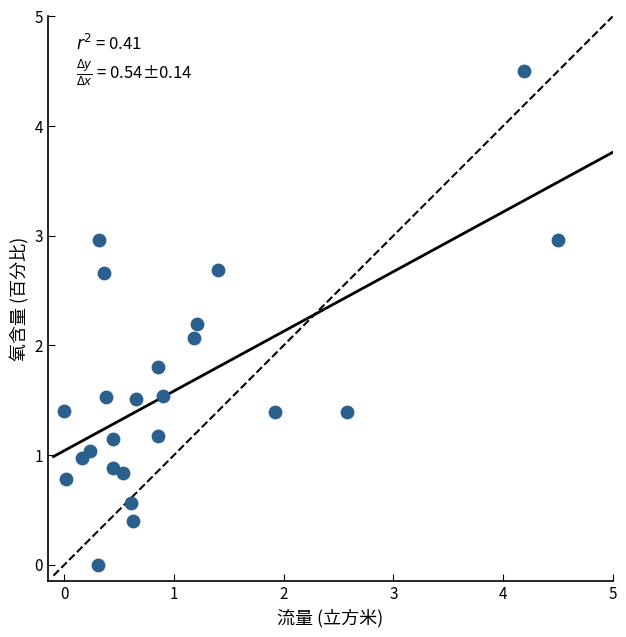

What Y value in the scatter plot is closest to 2?

2.1